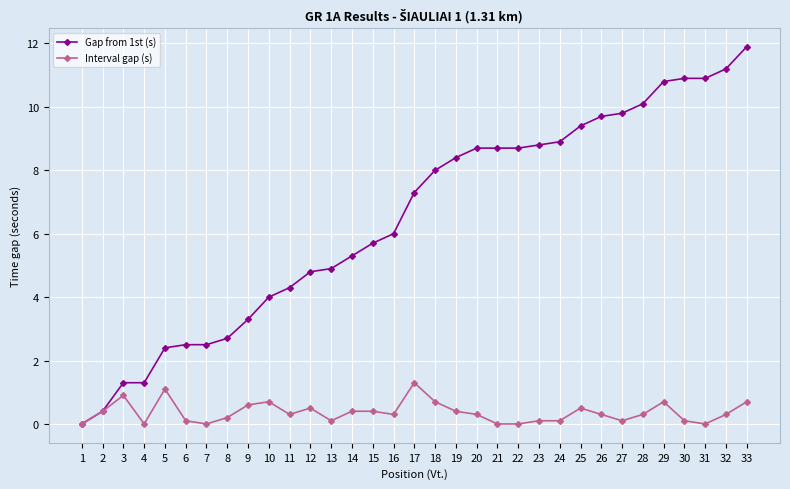

Reading left to right, extract all data points from this chart.

Gap from 1st (s): 1=0.0	2=0.4	3=1.3	4=1.3	5=2.4	6=2.5	7=2.5	8=2.7	9=3.3	10=4.0	11=4.3	12=4.8	13=4.9	14=5.3	15=5.7	16=6.0	17=7.3	18=8.0	19=8.4	20=8.7	21=8.7	22=8.7	23=8.8	24=8.9	25=9.4	26=9.7	27=9.8	28=10.1	29=10.8	30=10.9	31=10.9	32=11.2	33=11.9
Interval gap (s): 1=0.0	2=0.4	3=0.9	4=0.0	5=1.1	6=0.1	7=0.0	8=0.2	9=0.6	10=0.7	11=0.3	12=0.5	13=0.1	14=0.4	15=0.4	16=0.3	17=1.3	18=0.7	19=0.4	20=0.3	21=0.0	22=0.0	23=0.1	24=0.1	25=0.5	26=0.3	27=0.1	28=0.3	29=0.7	30=0.1	31=0.0	32=0.3	33=0.7